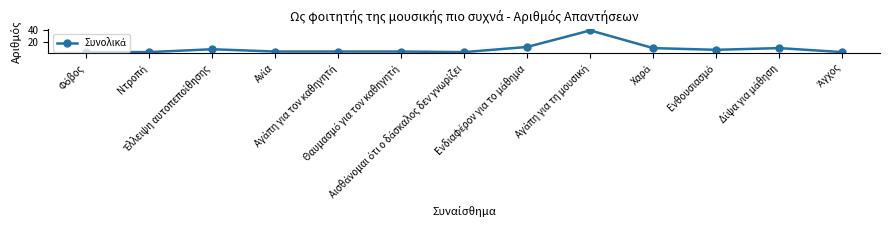

What is the difference between the maximum and second lowest values?

38